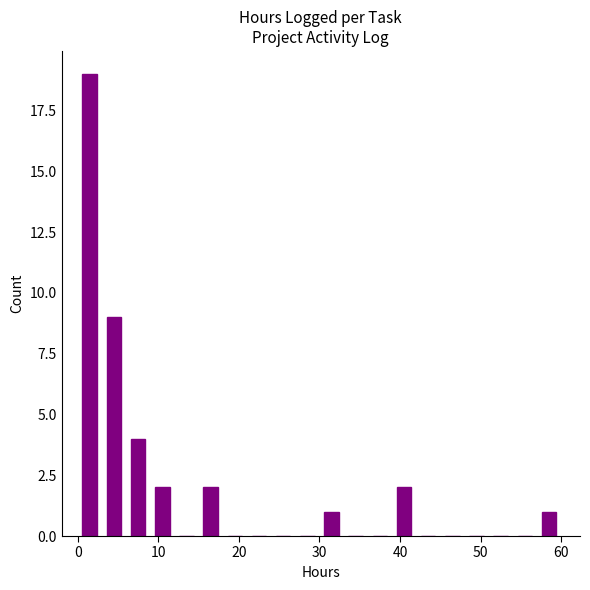

Around what value on the x-axis is the tallest bar? Give the approximate position of its centre, as read against the axis.

2